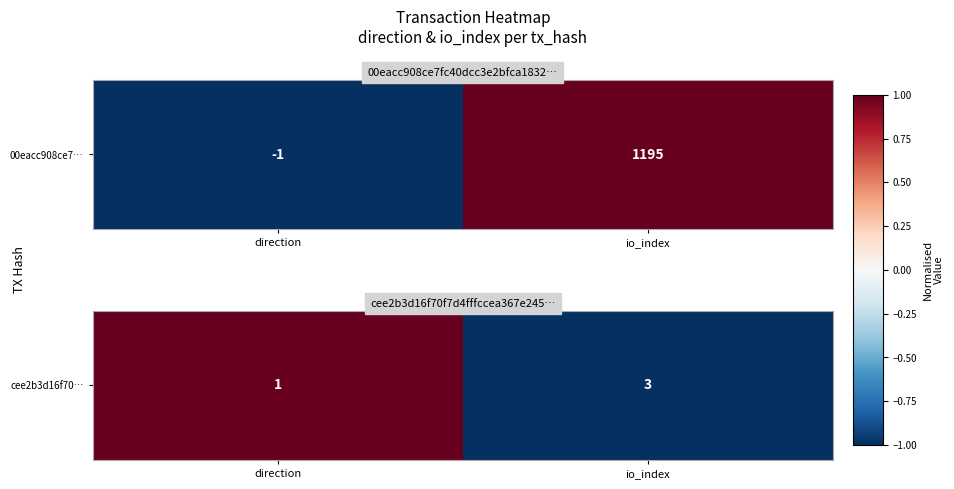

What is the change in value from direction to io_index?

-2